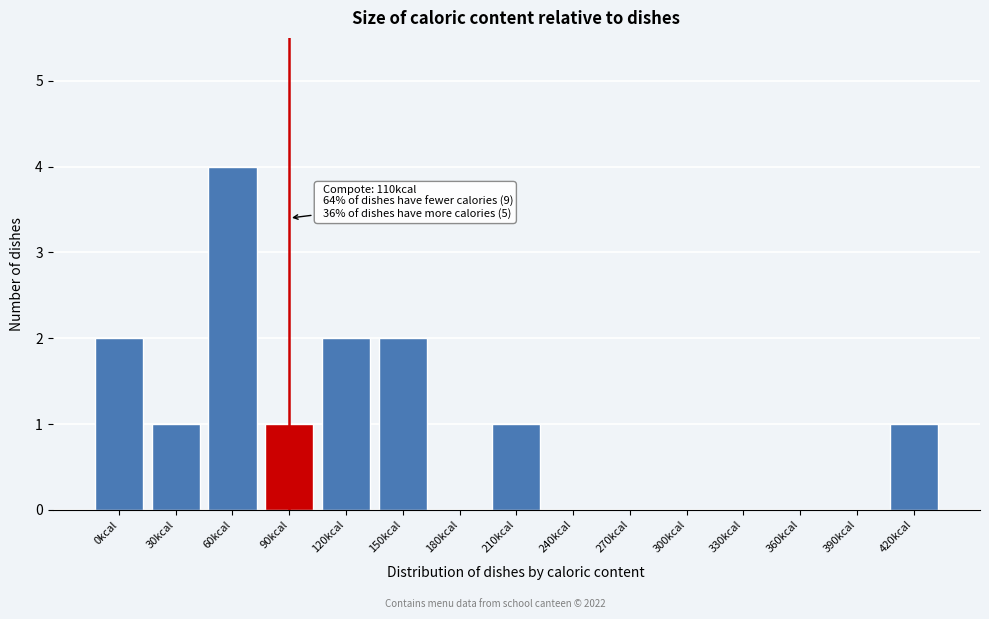

Reading right to left, extract all data points from this chart.

420kcal=1	390kcal=0	360kcal=0	330kcal=0	300kcal=0	270kcal=0	240kcal=0	210kcal=1	180kcal=0	150kcal=2	120kcal=2	90kcal=1	60kcal=4	30kcal=1	0kcal=2